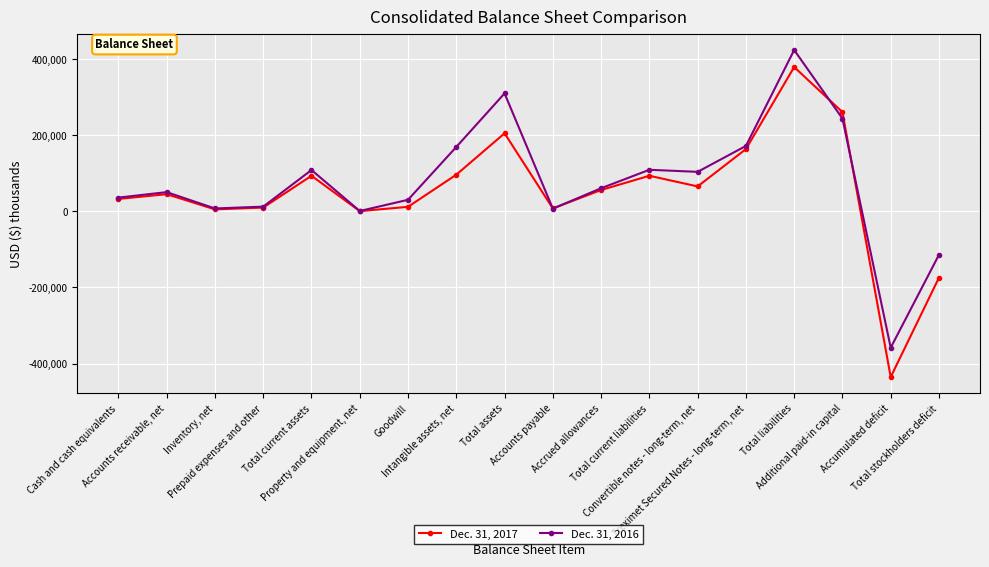

How many data points in Dec. 31, 2017 are less than 56309?

9